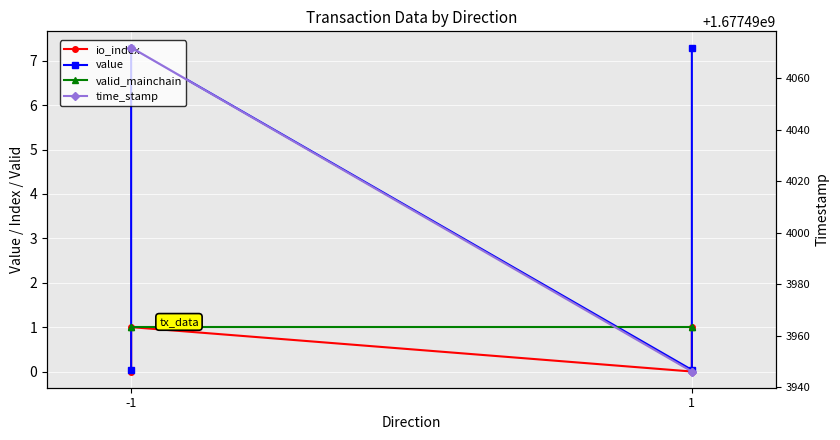

Is it true that valid_mainchain equals 1.0 at 1?

True